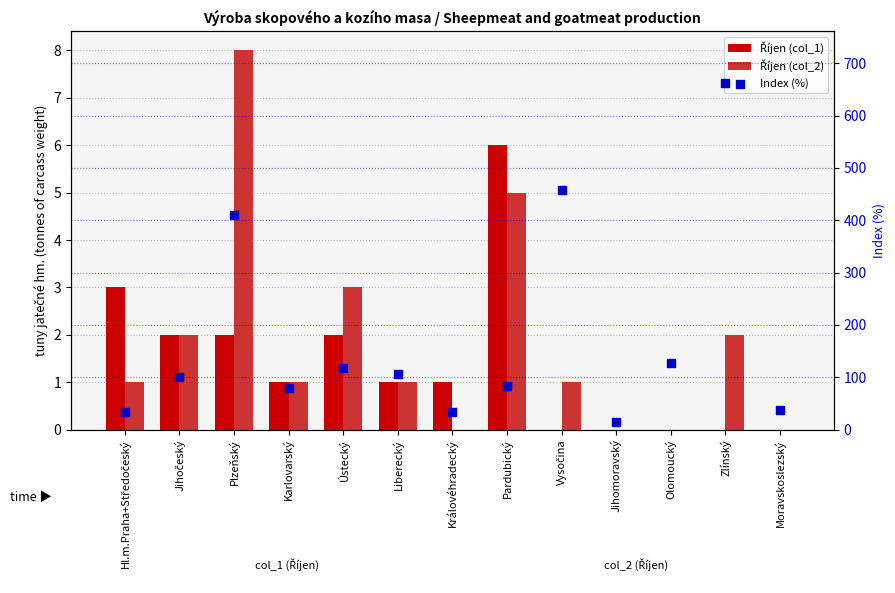

At which category is the sum across all series the highest?

Zlínský